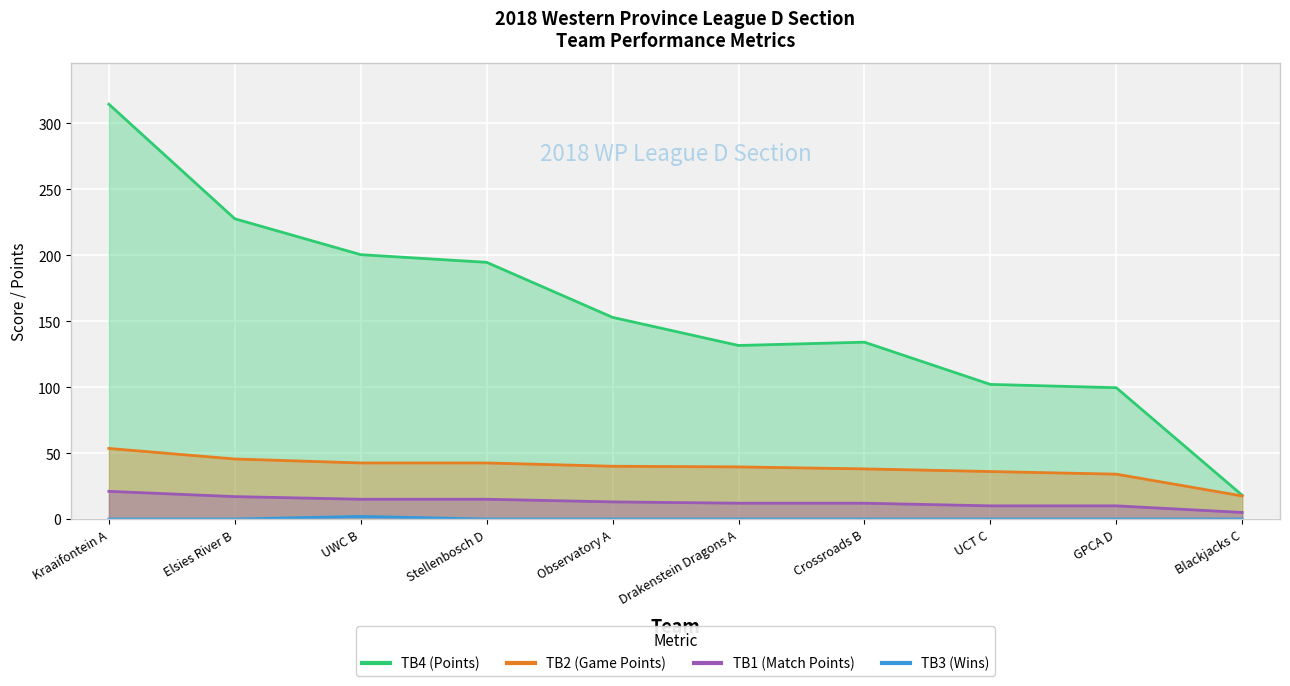

True or false: TB1 (Match Points) and TB3 (Wins) cross at least once.

False